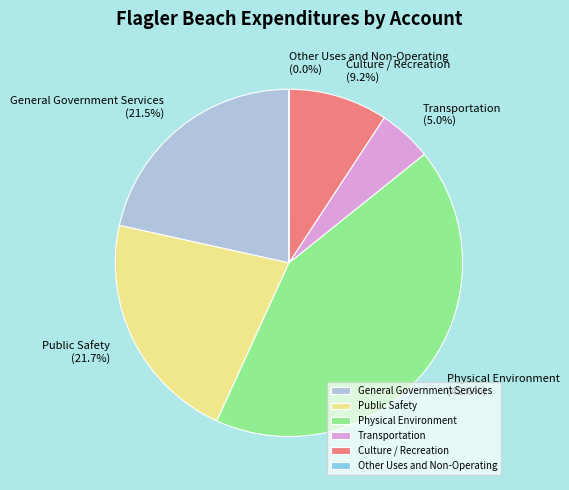

Approximately how many times larger is the value at Culture / Recreation compared to Public Safety?

0.4